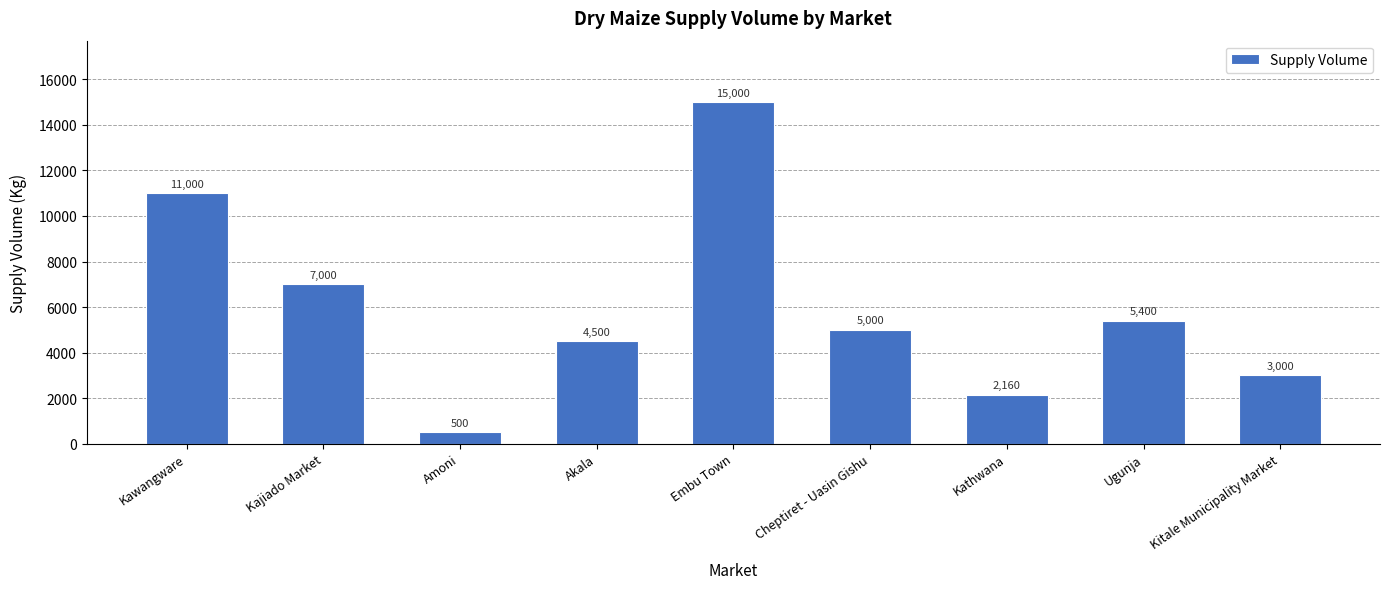

Are the bars grouped side by side (vs. stacked)?

No